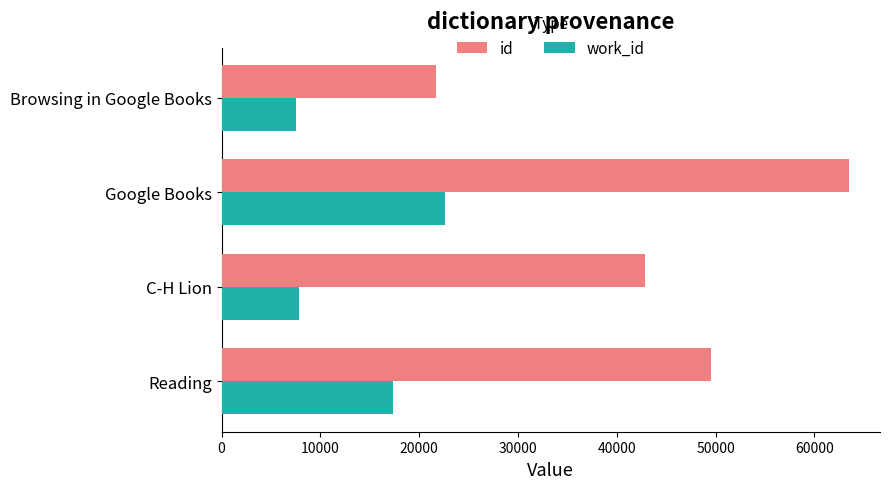

Which label corresponds to the largest value in the chart?

Google Books